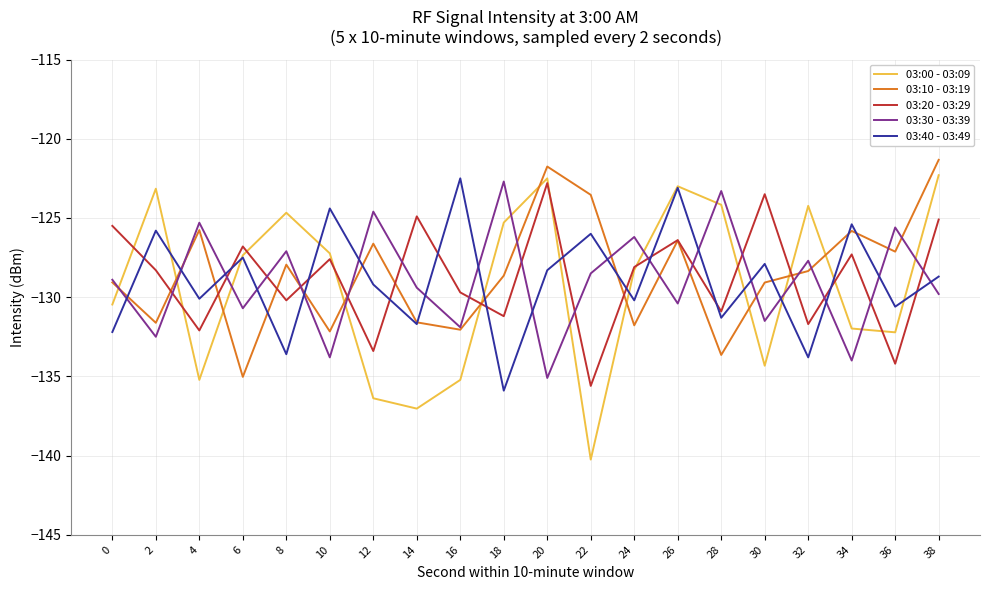

Where is the first local minimum for 03:00 - 03:09?

4